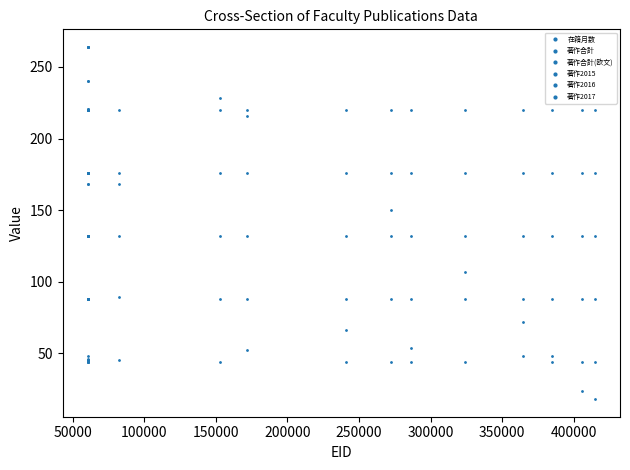

True or false: 著作合計 has more than 0 interior local peaks.

True